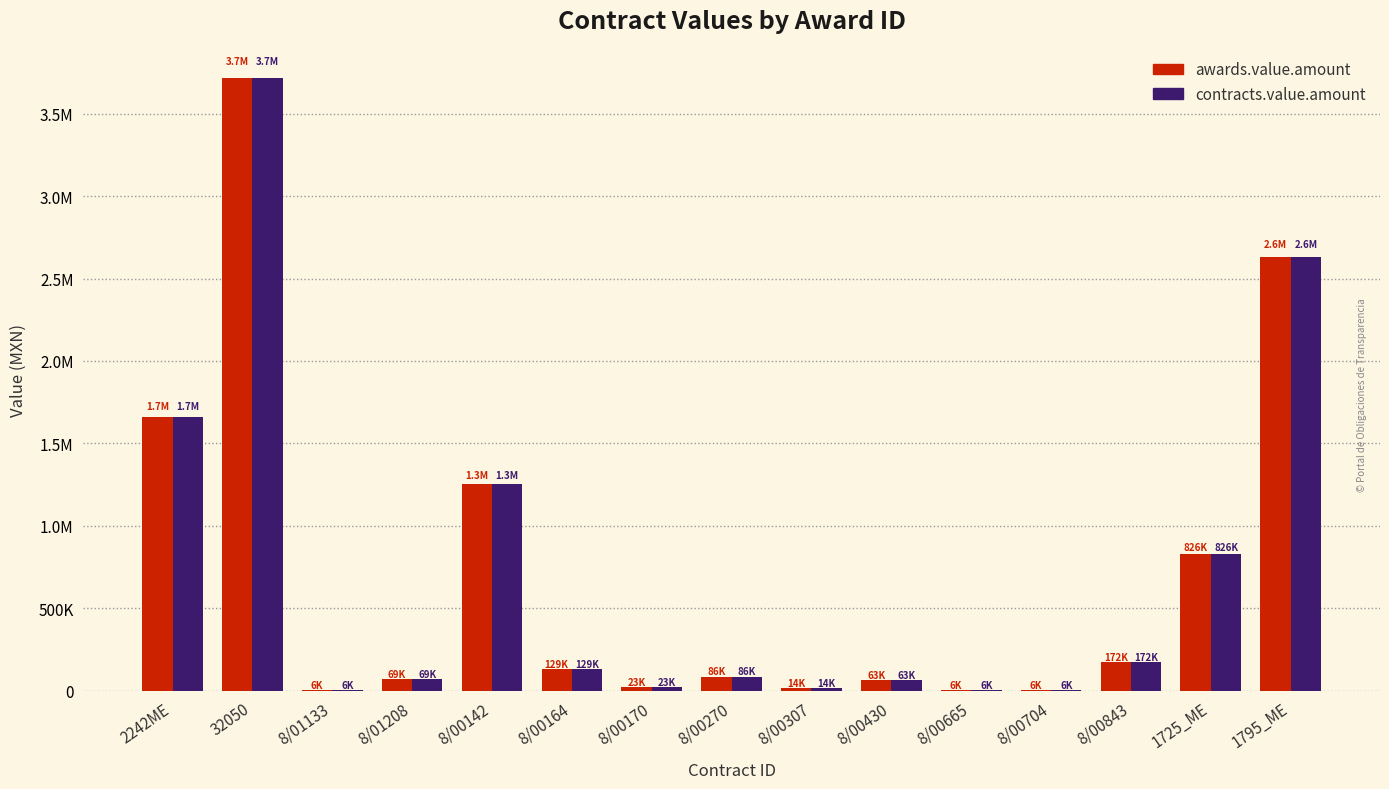

At how many categories does at least one series exceed 3512712?

1